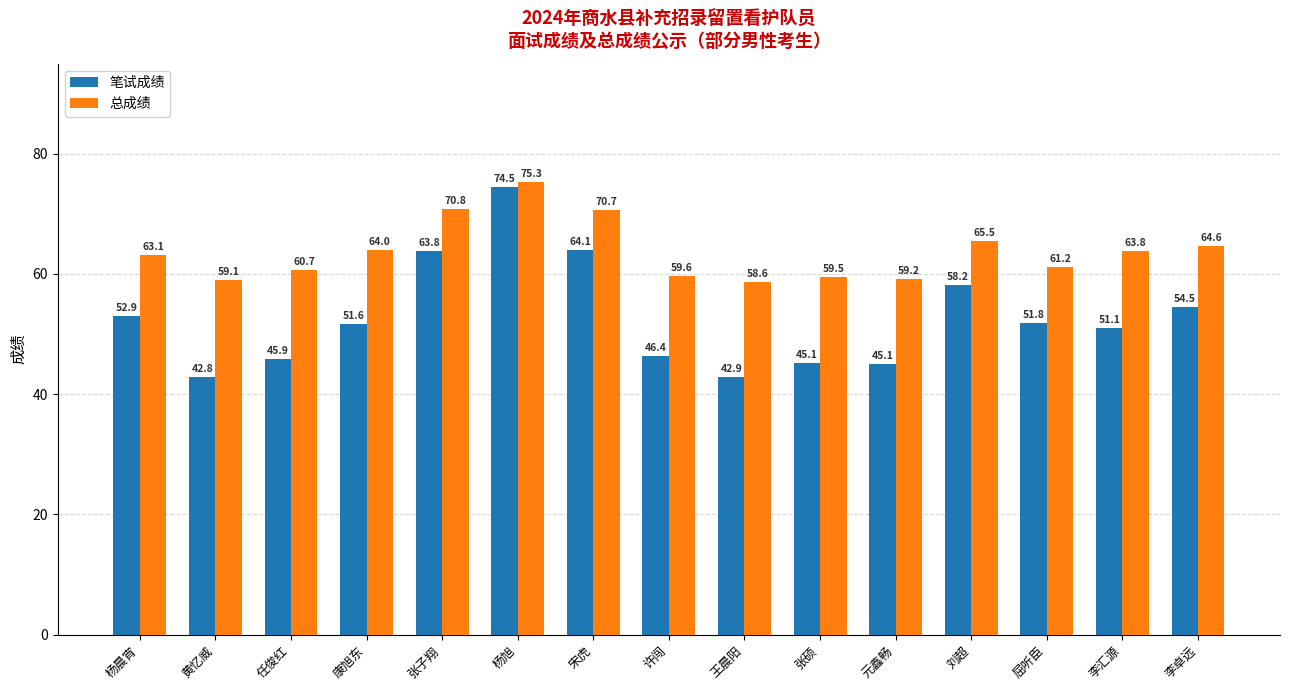

What is the total value across all series at 杨晨宵?

116.0